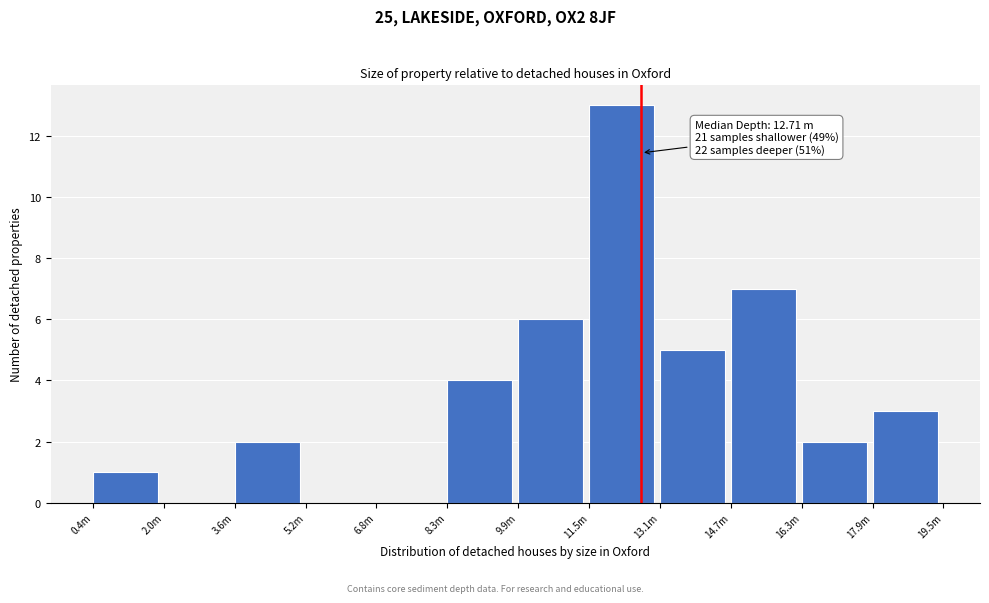

Reading right to left, extract all data points from this chart.

17.9m=3	16.3m=2	14.7m=7	13.1m=5	11.5m=13	9.9m=6	8.3m=4	6.8m=0	5.2m=0	3.6m=2	2.0m=0	0.4m=1